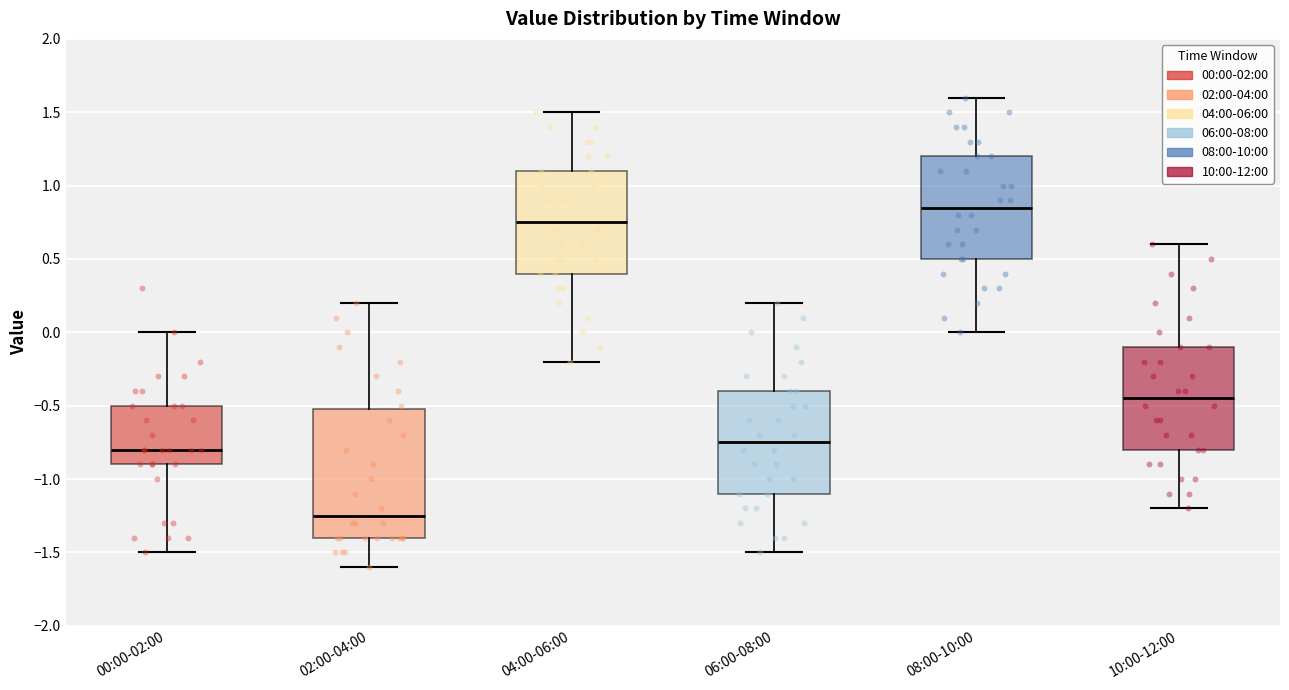

Comparing the boxes themselves (not the whiskers), which one is the tallest?

02:00-04:00